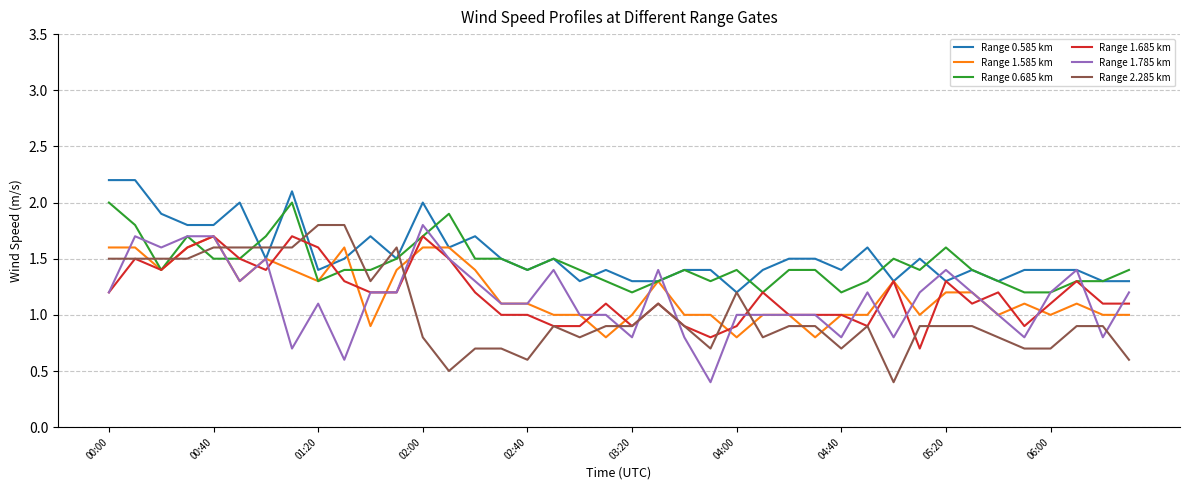

What is the lowest value of the Range 1.585 km series?

0.8